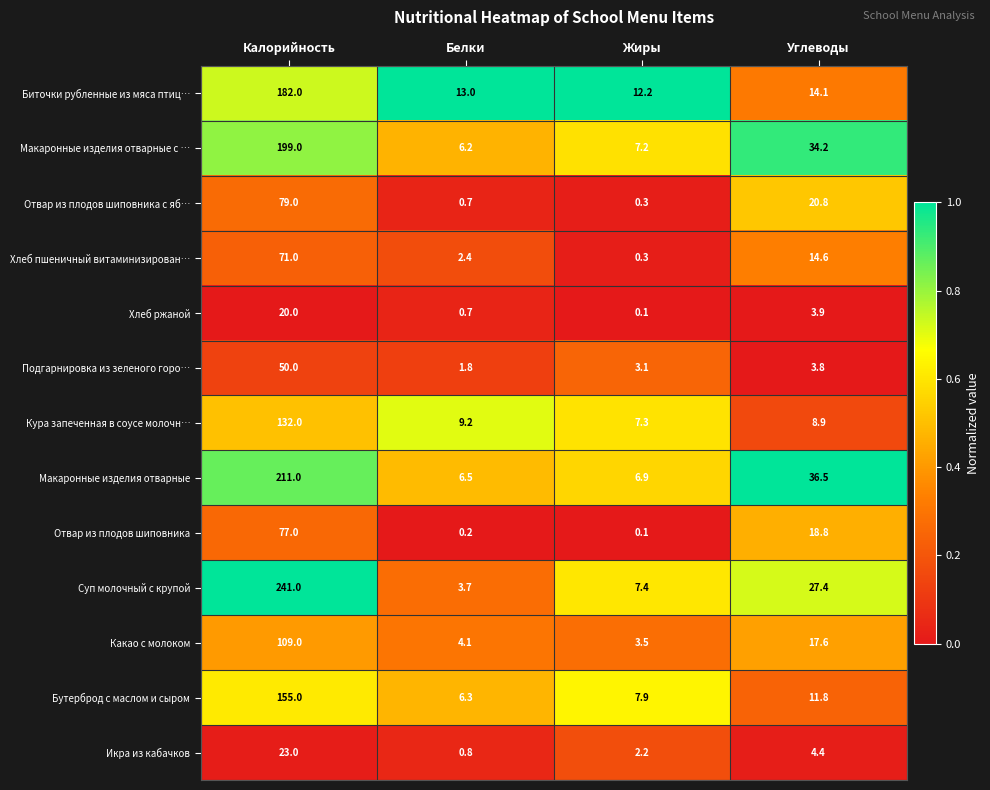

True or false: Хлеб пшеничный витаминизирован… has a value of 14.6 at Углеводы.

True